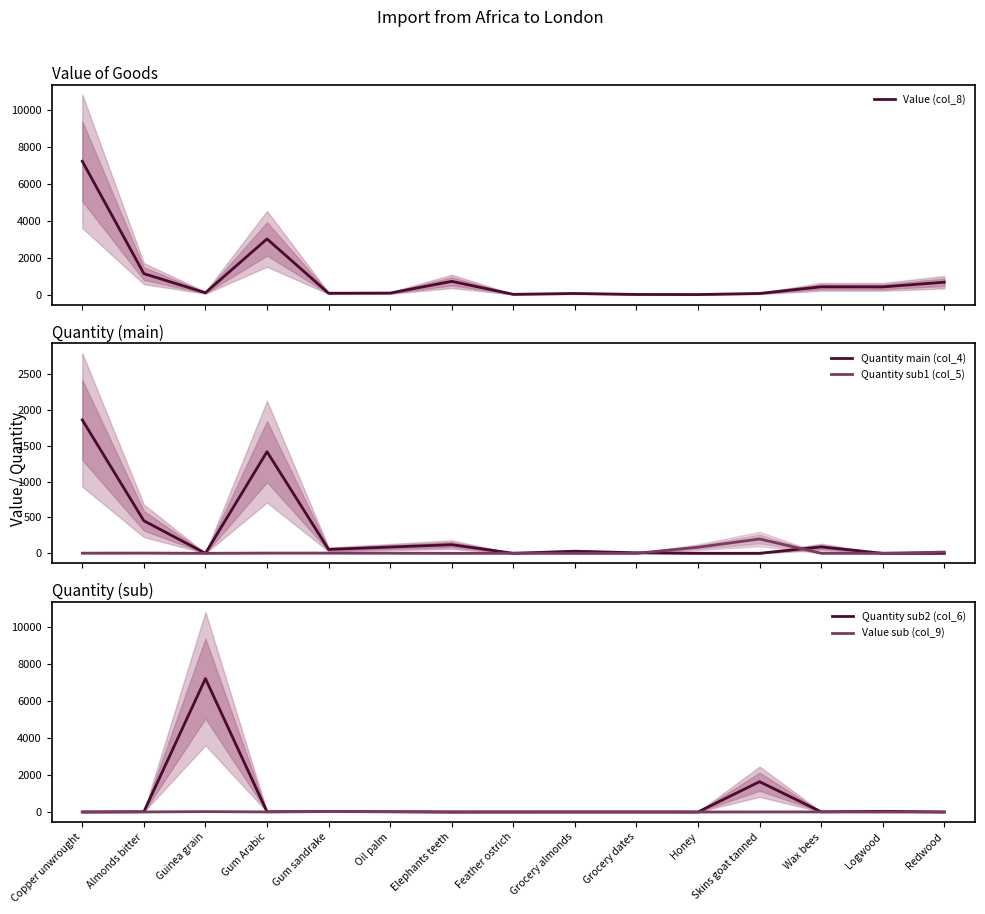

At how many categories does at least one series exceed 203?

9